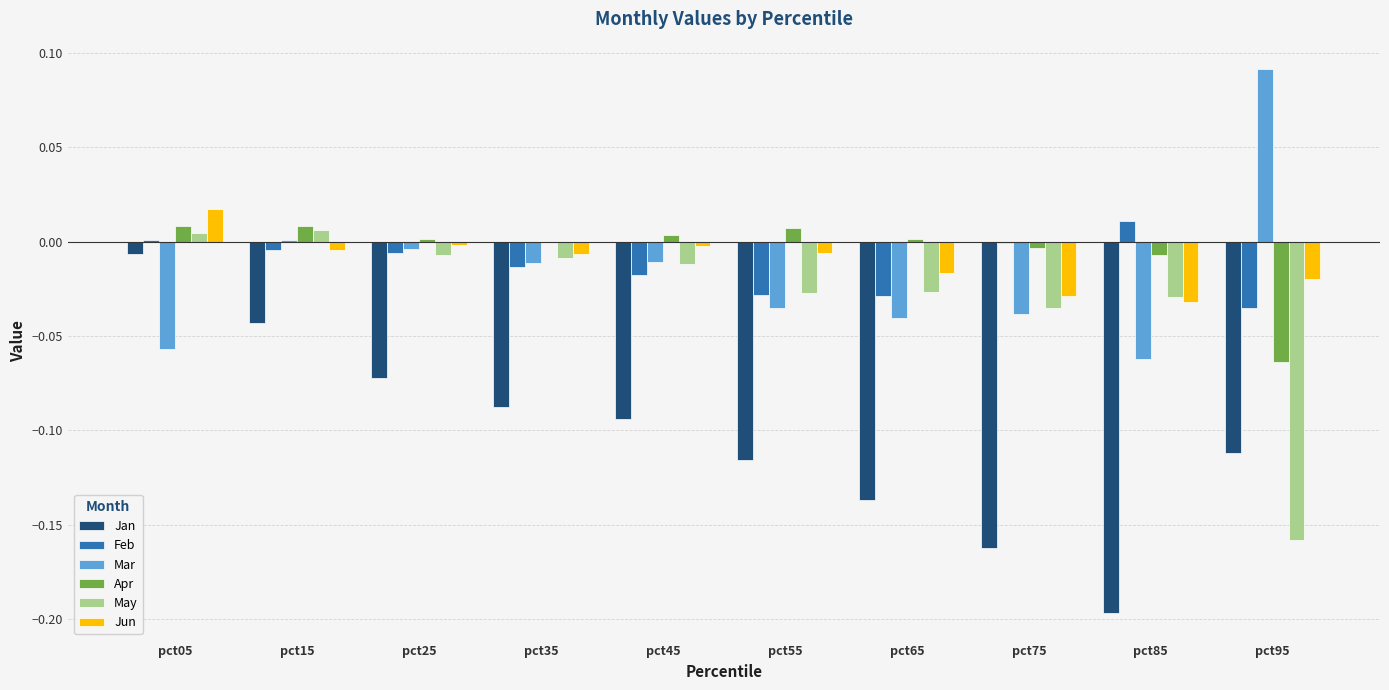

Is the value of Apr at pct35 greater than the value of Jan at pct05?

Yes